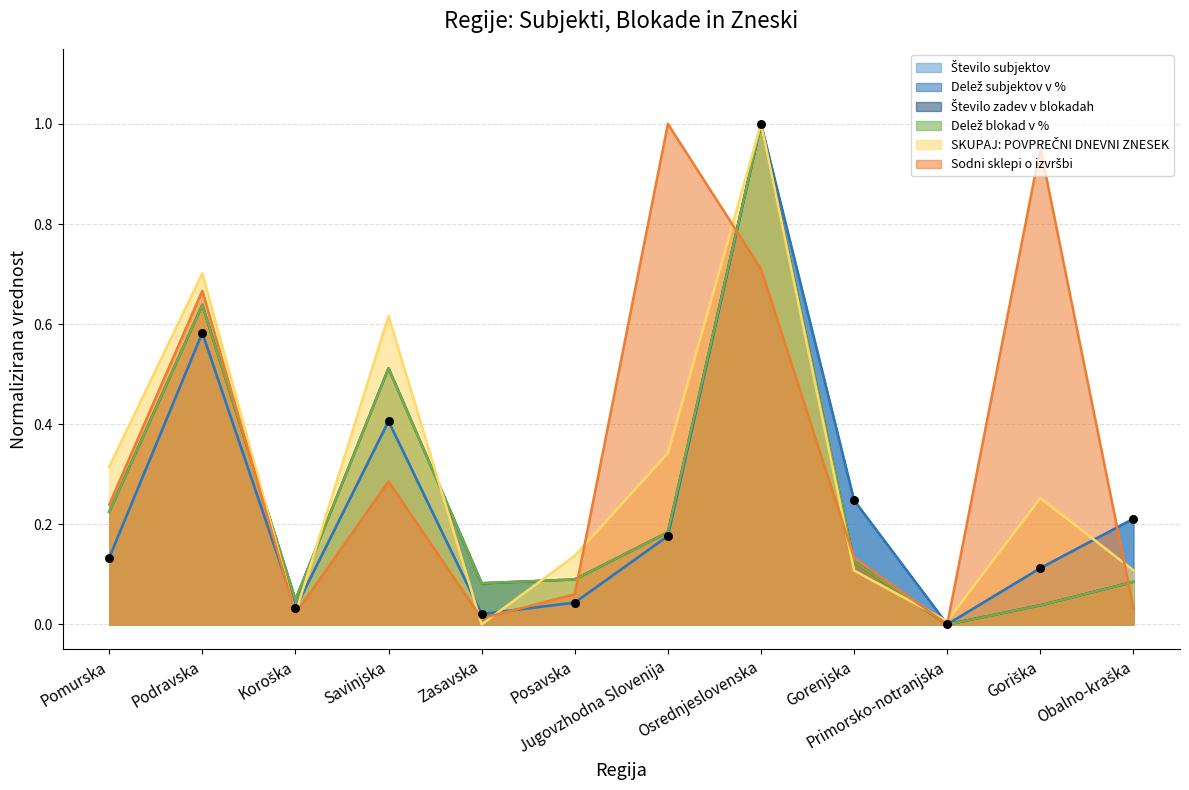

At how many categories does at least one series exceed 0?

12